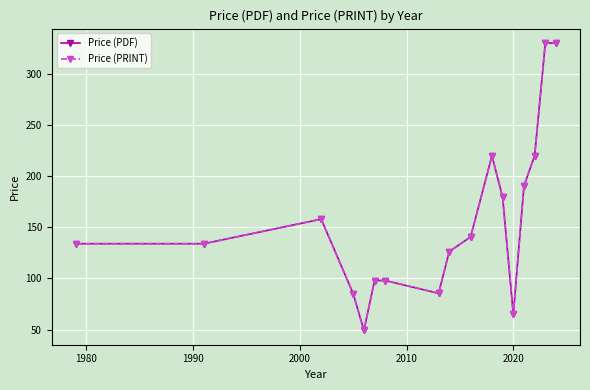

True or false: Price (PDF) and Price (PRINT) intersect in this chart.

False